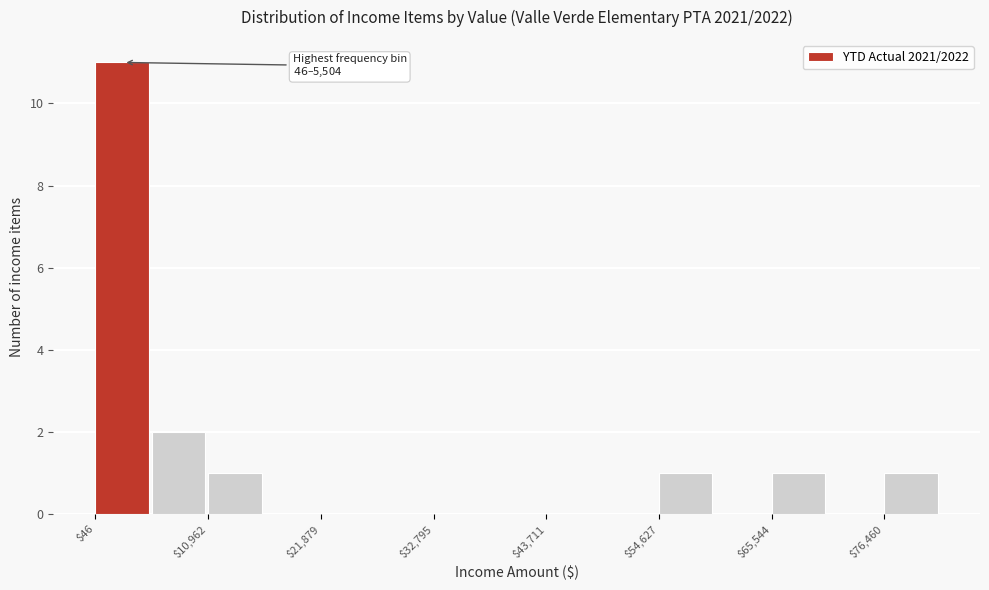

Around what value on the x-axis is the tallest bar? Give the approximate position of its centre, as read against the axis.

2000